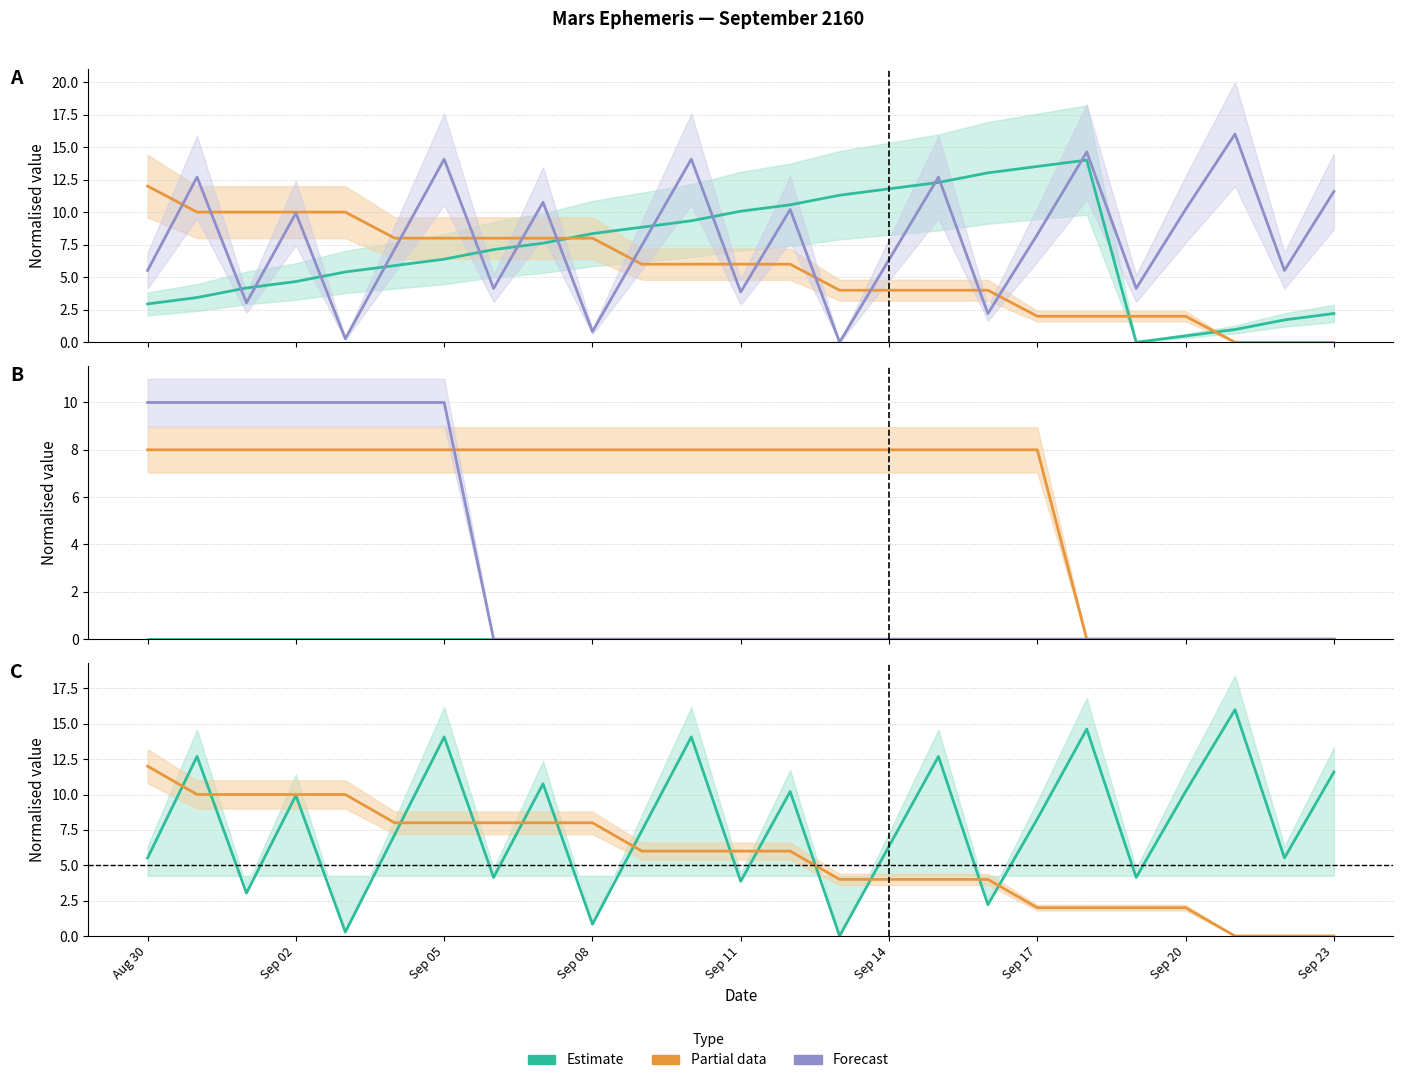

What is the sum of all Culmination hour values?

152.0